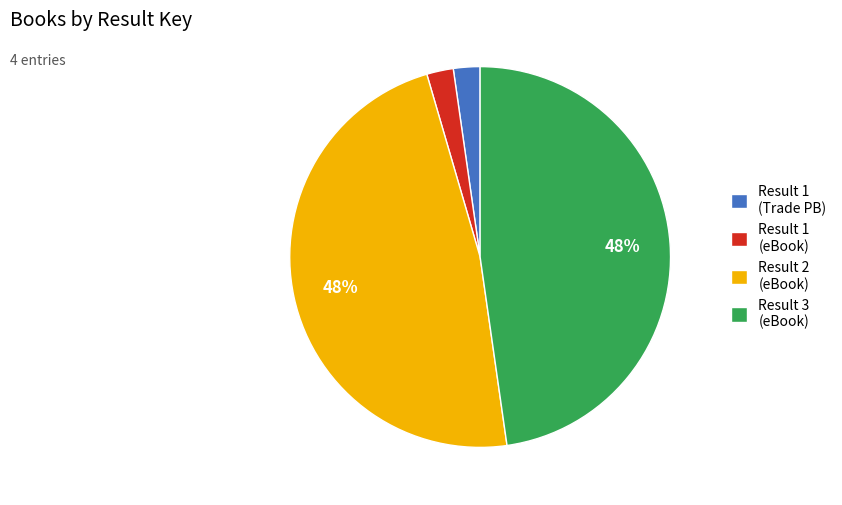

How many segments does this pie chart have?

4